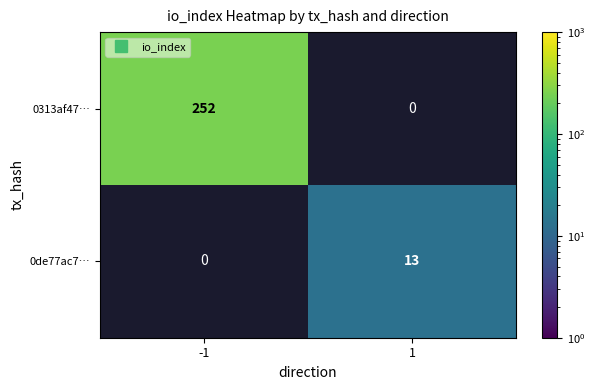

Reading left to right, transcribe all the data shown in this chart.

0313af47…: 252	0
0de77ac7…: 0	13